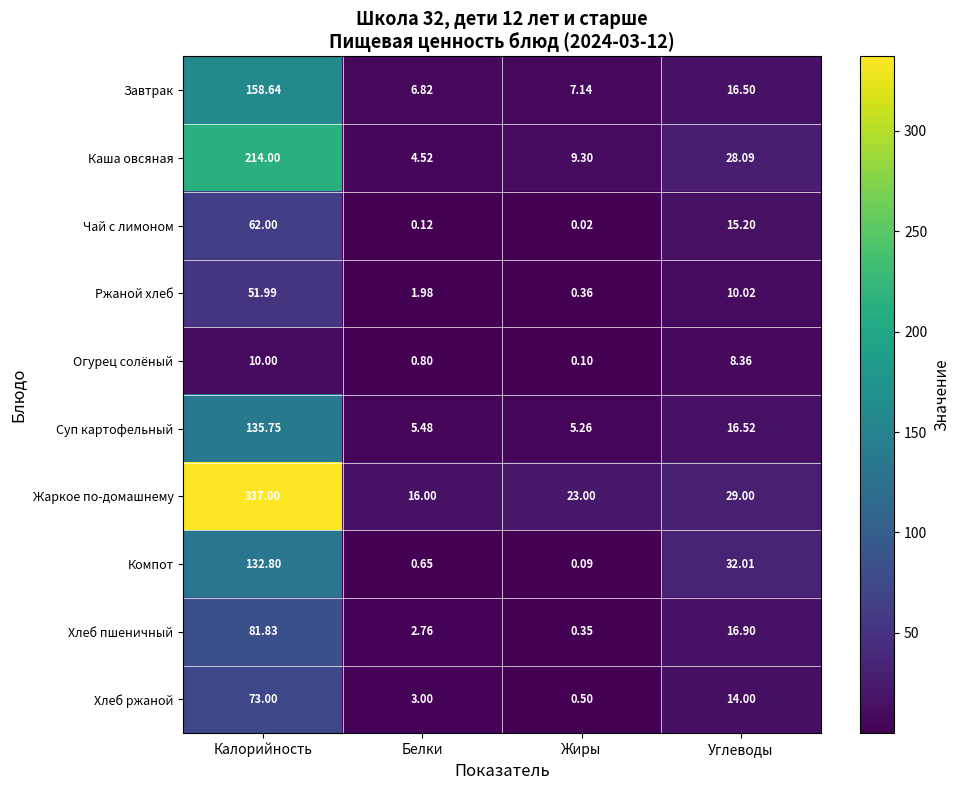

At which label does Хлеб ржаной first exceed 14?

Калорийность